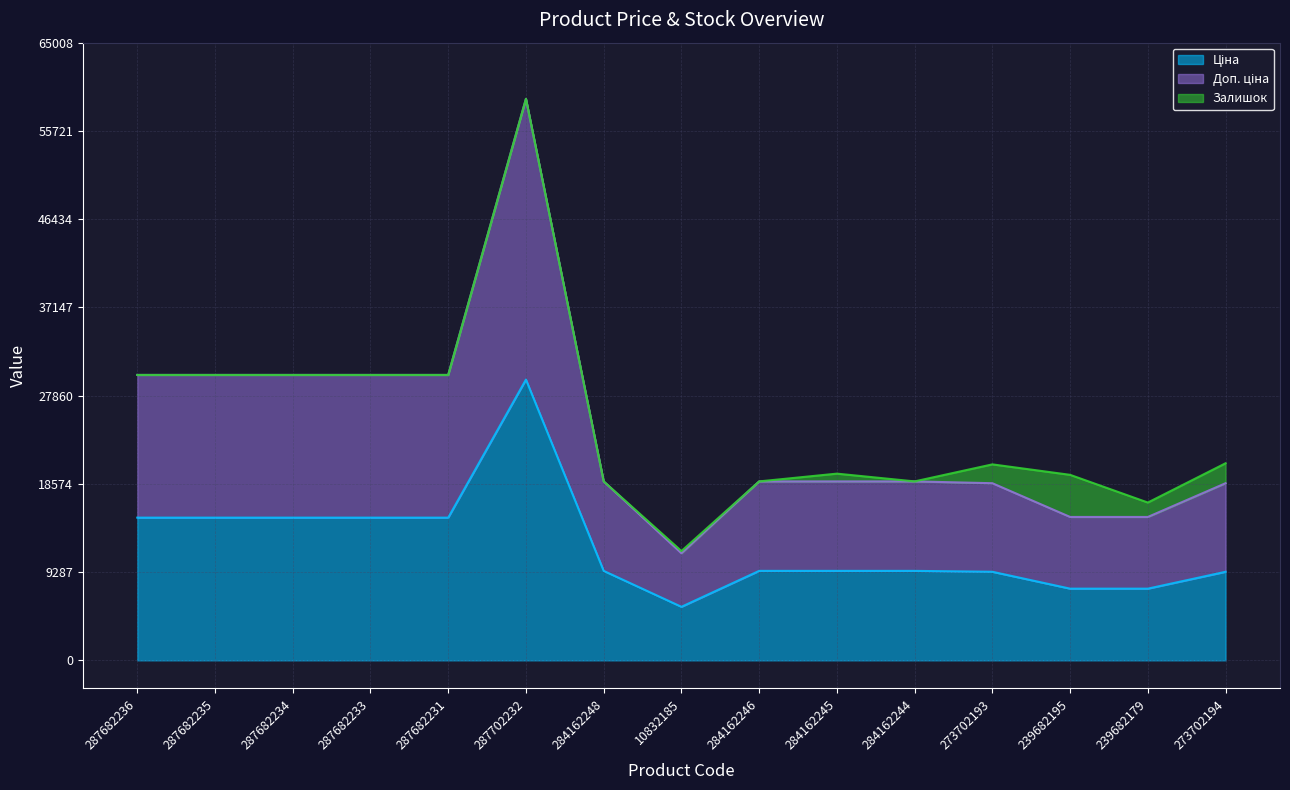

How many lines are shown in the chart?

3